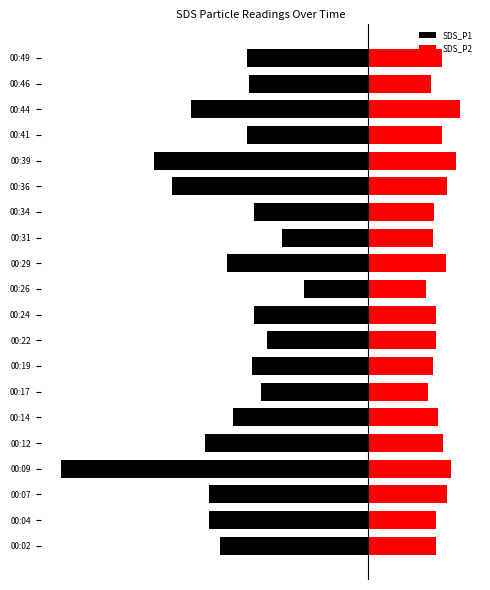

What is the minimum value for SDS_P1?

-87.3